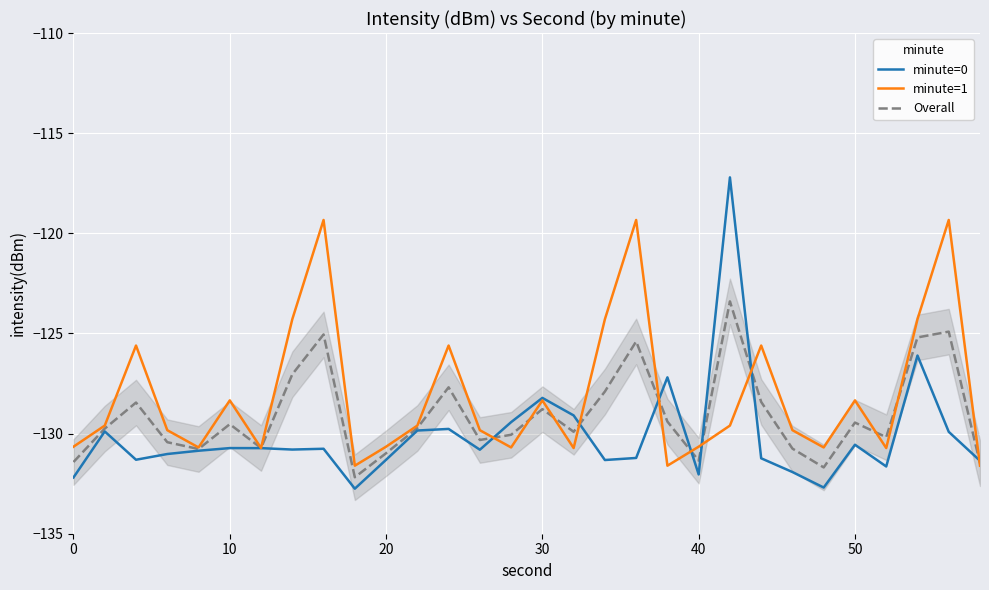

Reading left to right, what are all the values shown in this chart?

minute=0: -132.2	-129.9	-131.3	-131.0	-130.9	-130.7	-130.7	-130.8	-130.8	-132.8	-131.3	-129.8	-129.8	-130.8	-129.4	-128.2	-129.1	-131.3	-131.2	-127.2	-132.0	-117.2	-131.2	-131.9	-132.7	-130.6	-131.6	-126.1	-129.9	-131.4
minute=1: -130.7	-129.6	-125.6	-129.8	-130.7	-128.3	-130.7	-124.3	-119.3	-131.6	-130.7	-129.6	-125.6	-129.8	-130.7	-128.3	-130.7	-124.3	-119.3	-131.6	-130.7	-129.6	-125.6	-129.8	-130.7	-128.3	-130.7	-124.3	-119.3	-131.6
Overall: -131.4	-129.8	-128.4	-130.4	-130.8	-129.5	-130.7	-127.0	-125.0	-132.2	-131.0	-129.7	-127.7	-130.3	-130.1	-128.8	-129.9	-127.9	-125.4	-129.4	-131.3	-123.4	-128.4	-130.8	-131.7	-129.4	-130.2	-125.2	-124.9	-131.5